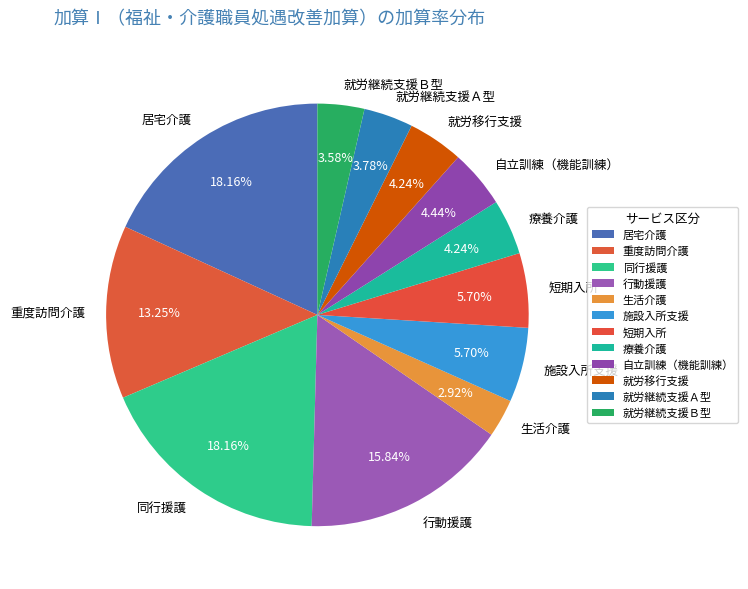

The 行動援護 slice represents 16% of the pie. True or false?

True